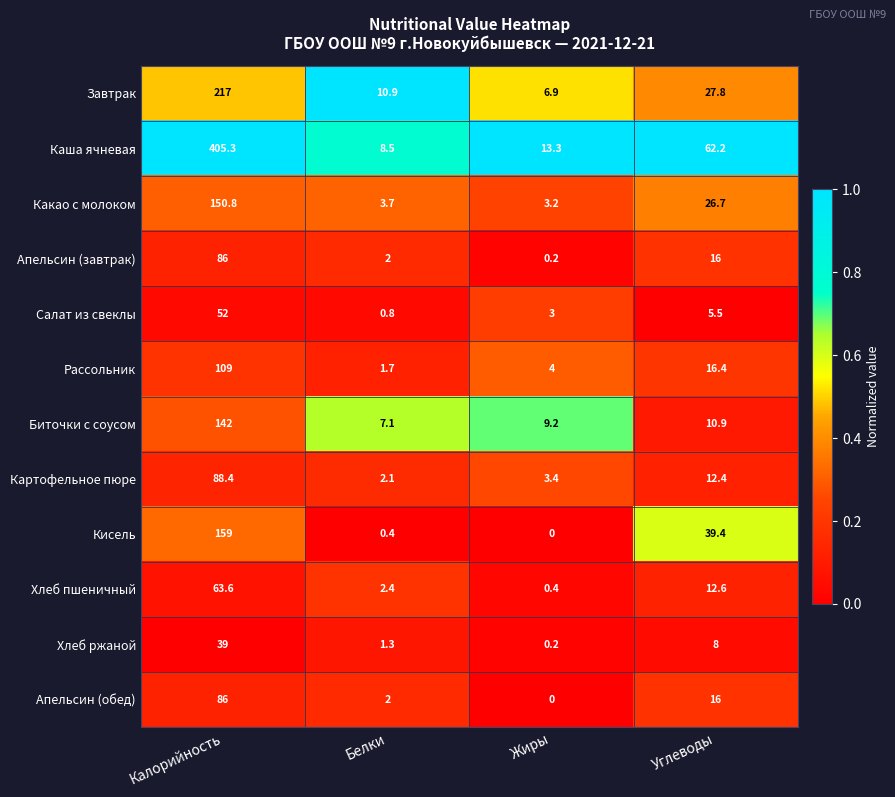

List the labels in order of Кисель value, largest first.

Калорийность, Углеводы, Белки, Жиры